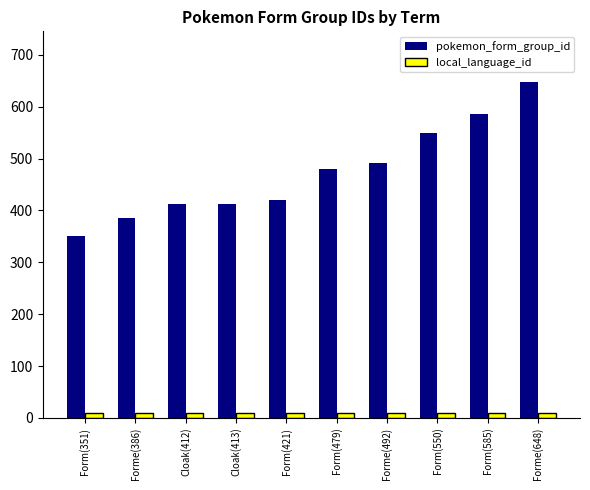

The value of pokemon_form_group_id at Form(351) is 351. True or false?

True